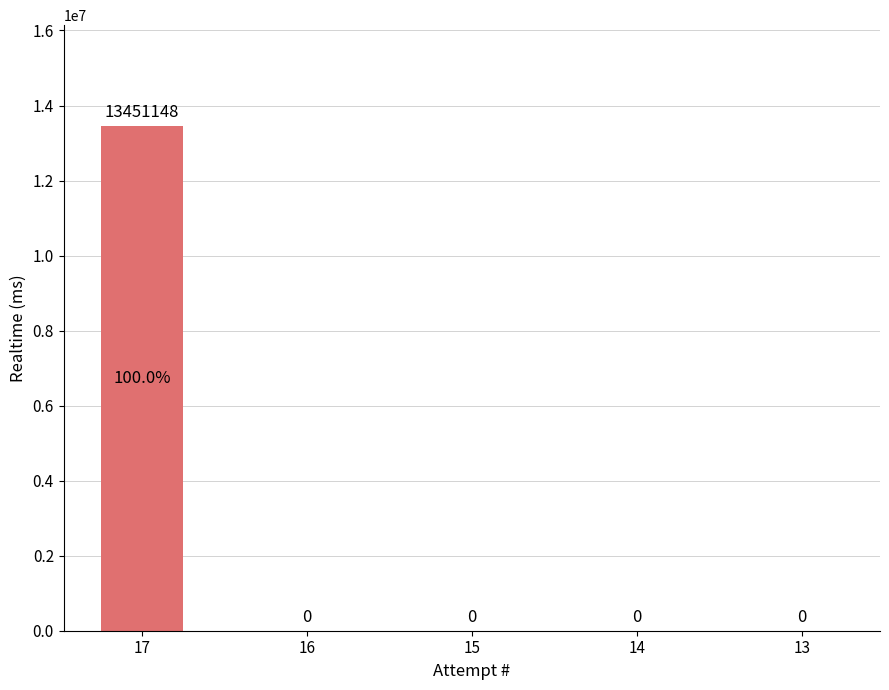

What is the maximum value shown in the chart?

13451148